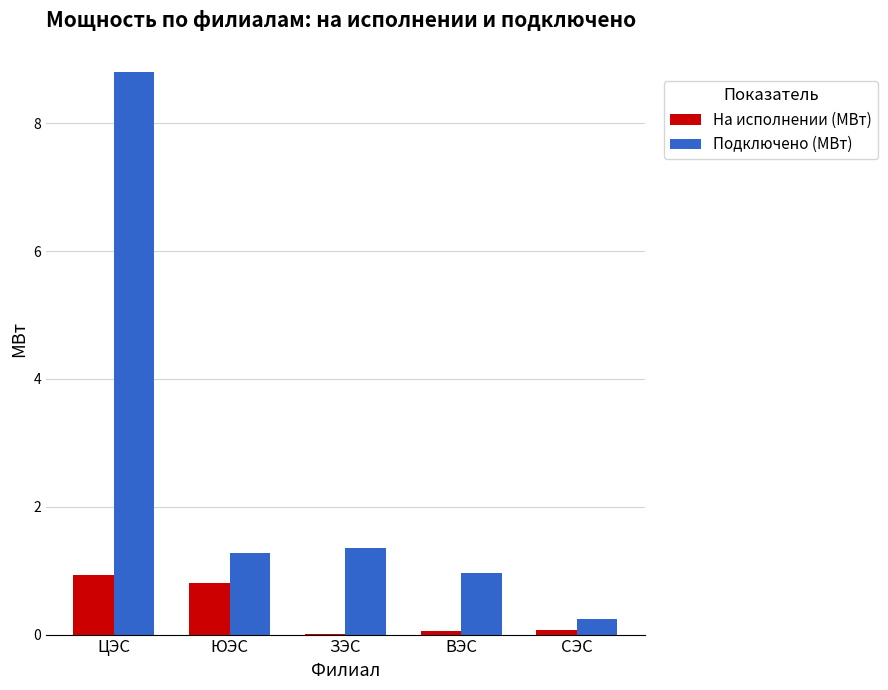

Is it true that Подключено (МВт) equals 1.9 at ЮЭС?

False